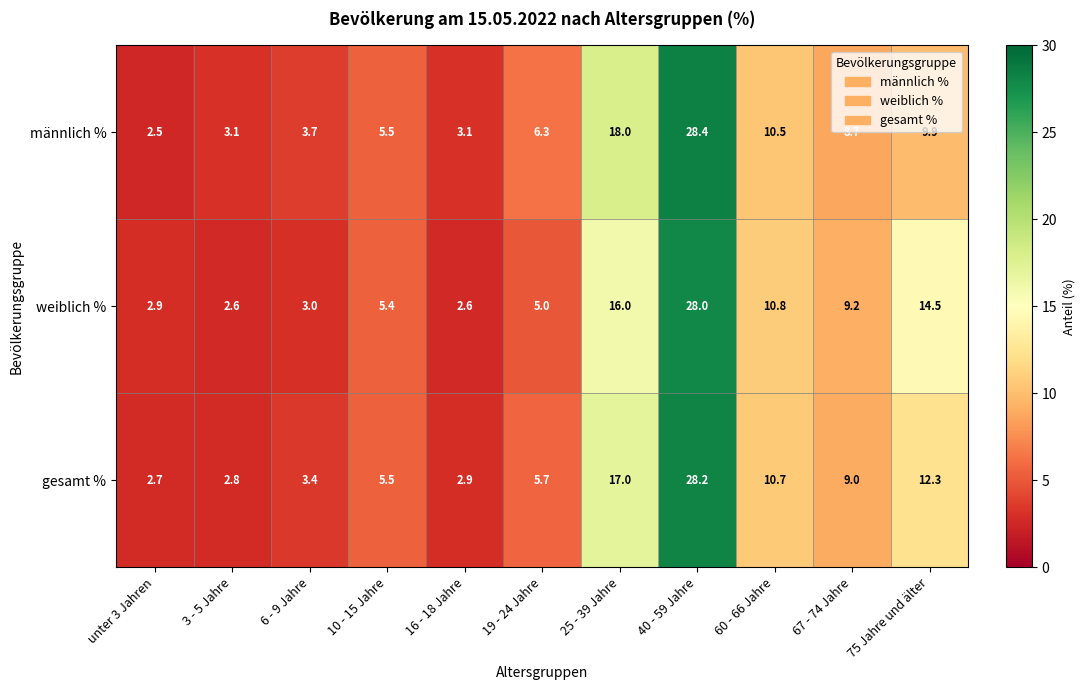

Which label corresponds to the smallest value in the chart?

unter 3 Jahren